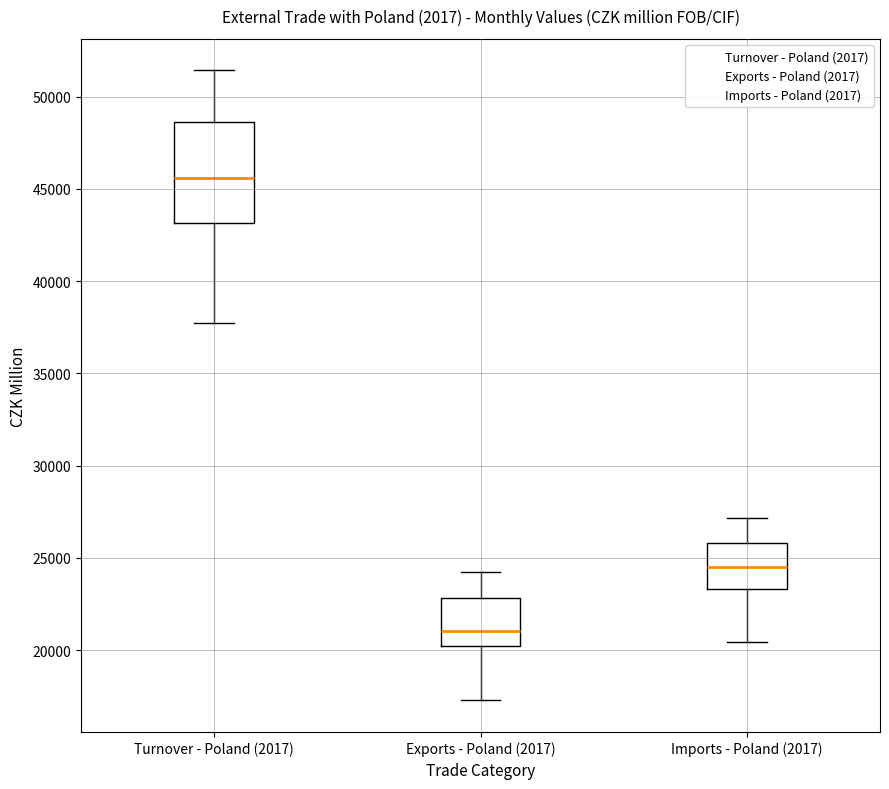

Reading left to right, transcribe this box plot: for each box, give where its median line is, the range the box spans, and where its two whiskers end, as read against the y-axis. The values are not printed on the chart, so give them approximately, as read against the axis.

Turnover - Poland (2017): median 45500, box 43000 to 48500, whiskers 37500 to 51500
Exports - Poland (2017): median 21000, box 20000 to 23000, whiskers 17500 to 24000
Imports - Poland (2017): median 24500, box 23500 to 26000, whiskers 20500 to 27000